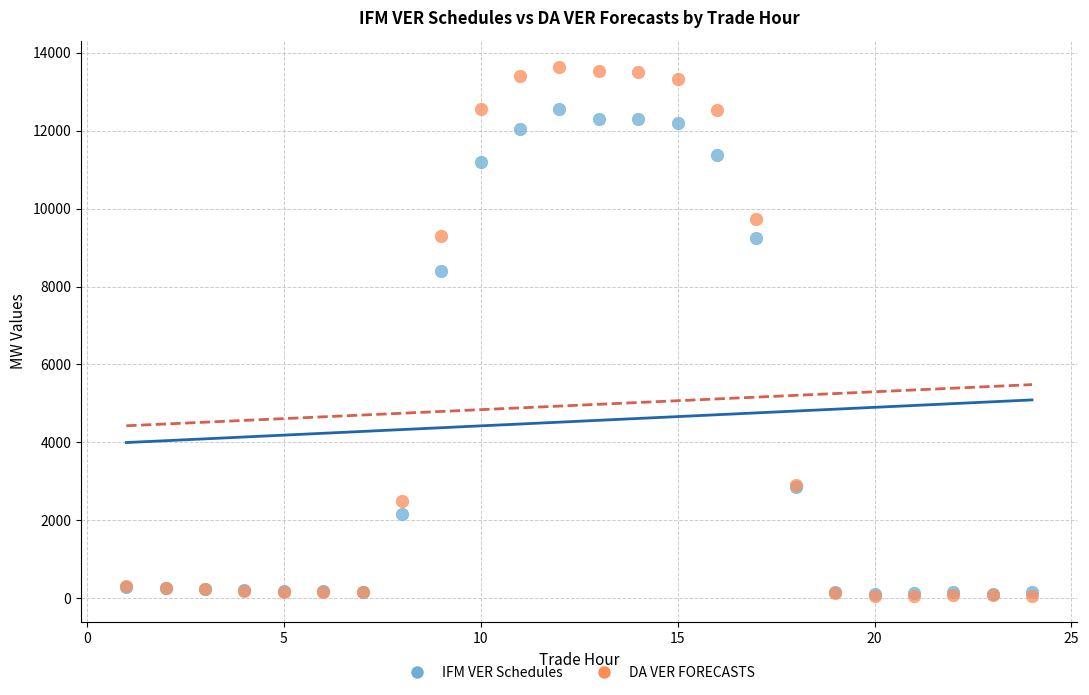

In the DA VER FORECASTS series, what Y value is closest to 6850?

9309.2